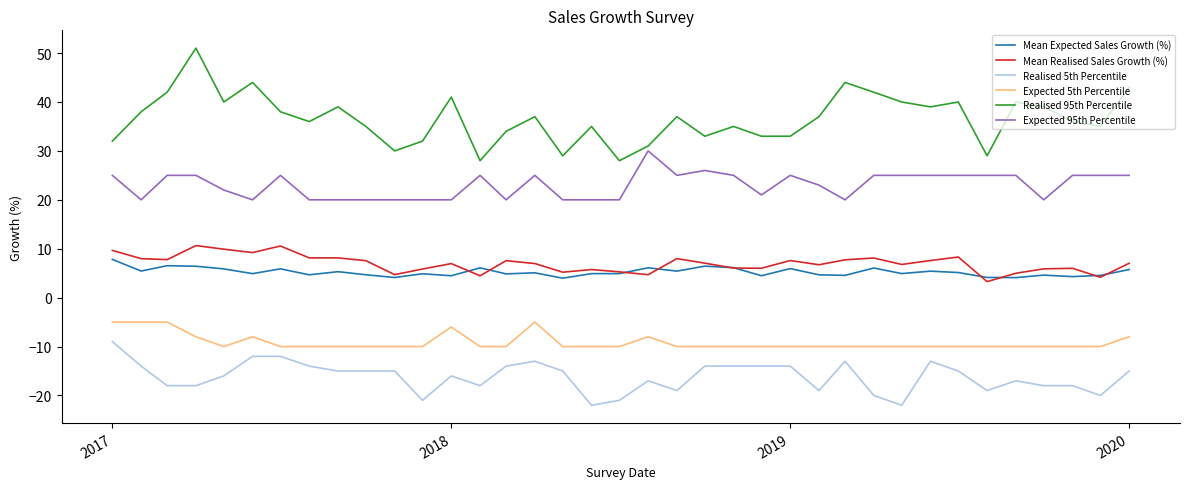

How many lines are shown in the chart?

6